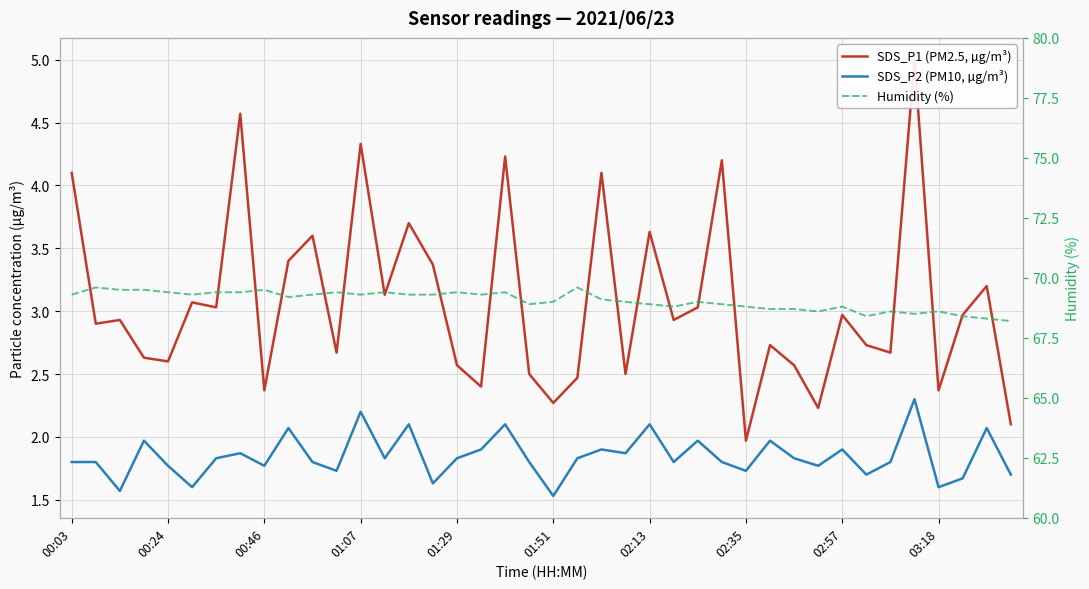

Which series has the widest spread of values?

SDS_P1 (PM2.5, µg/m³)